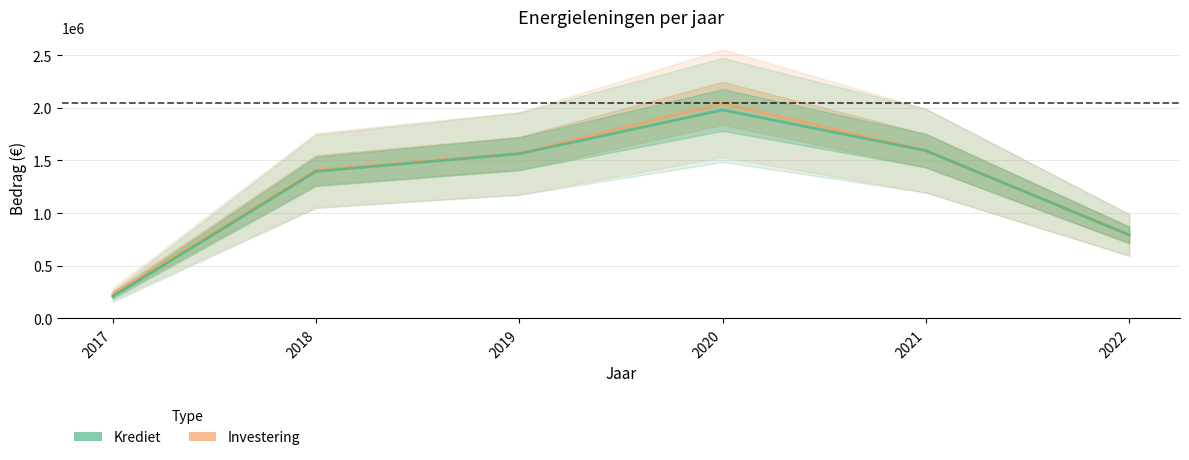

Reading right to left, what are all the values shown in this chart?

Investering: 792109.2	1592983.6	2043495.3	1567970.5	1408865.7	229431.3
Krediet: 792109.2	1592983.6	1979884.4	1563409.9	1396198.8	207611.8